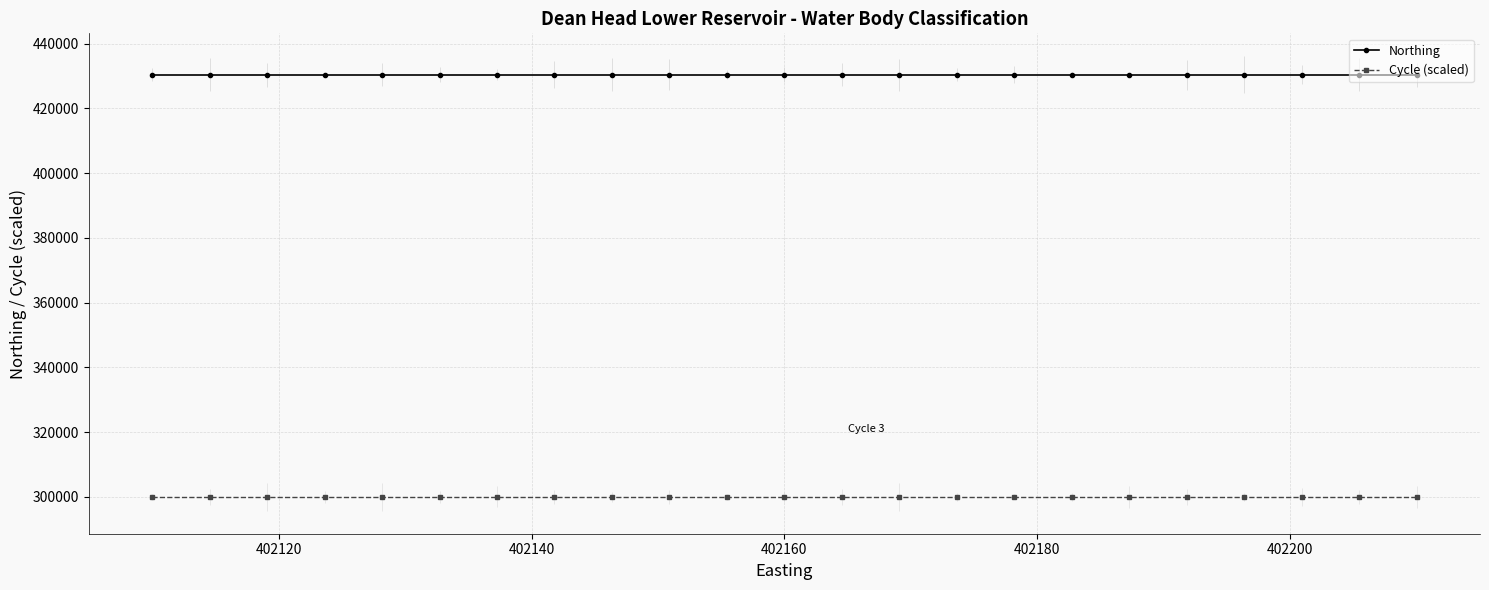

True or false: Northing and Cycle (scaled) intersect in this chart.

False